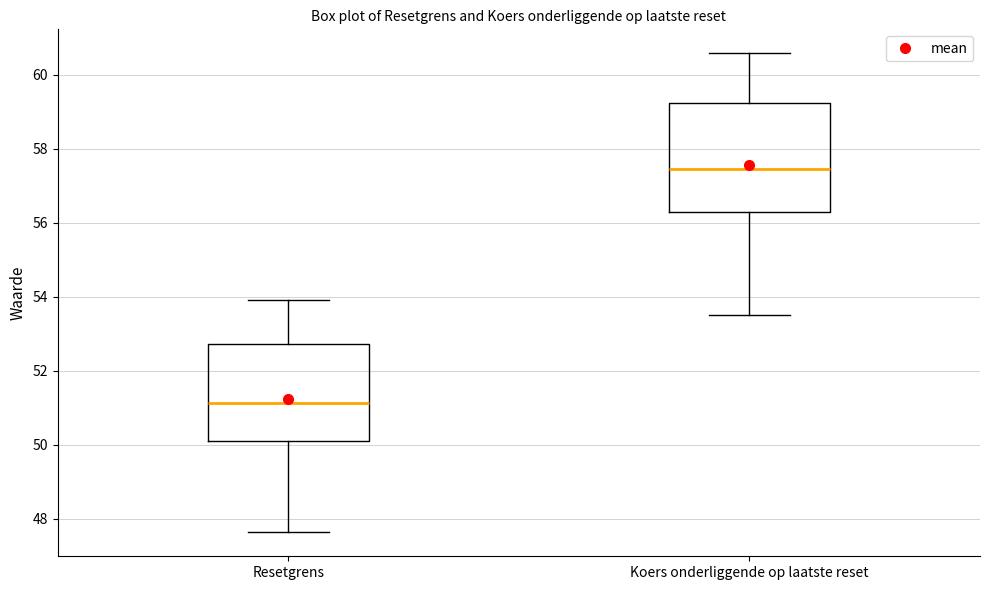

Comparing the boxes themselves (not the whiskers), which one is the tallest?

Koers onderliggende op laatste reset